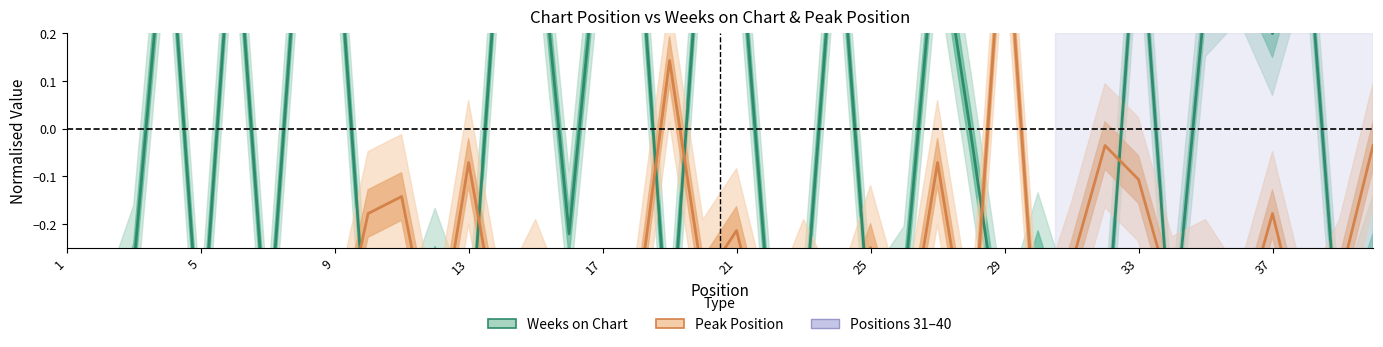

At which category is the sum across all series the highest?

33